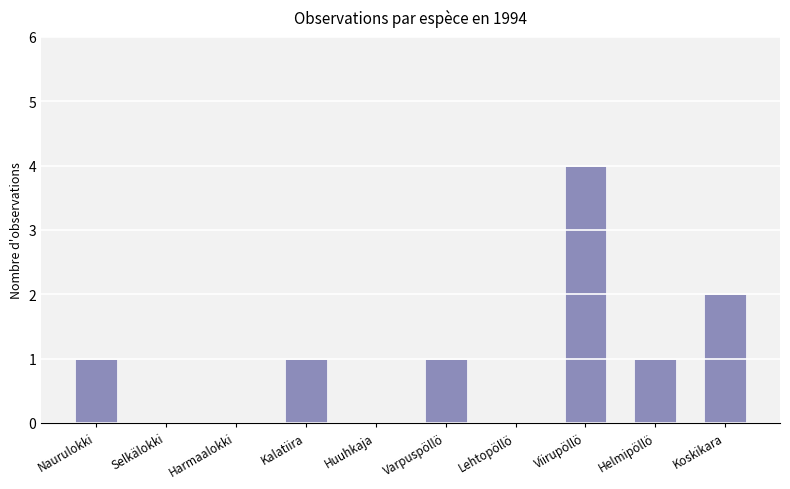

At which label is the value closest to 2?

Koskikara